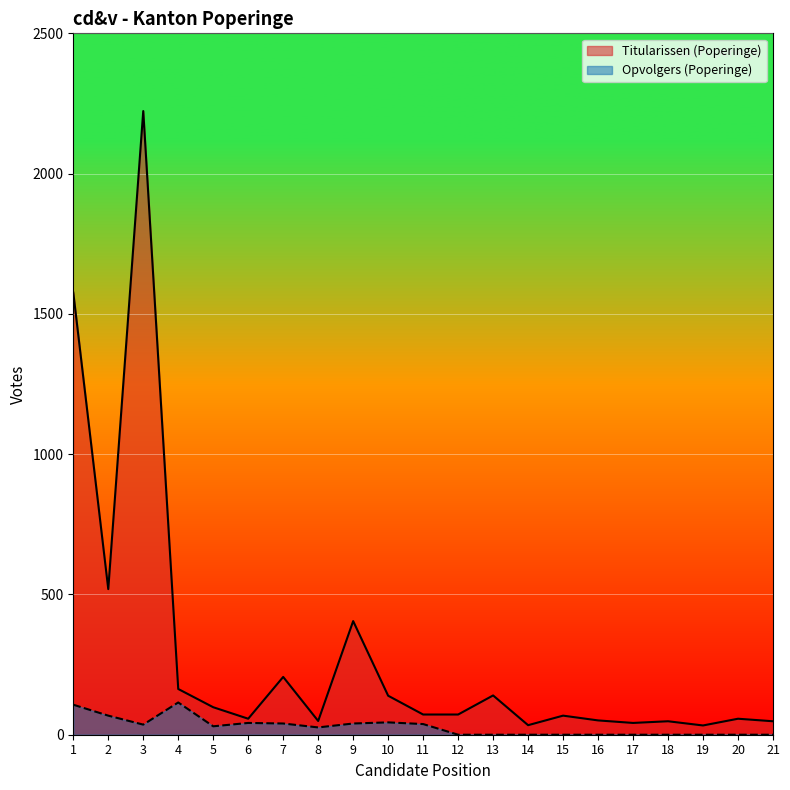

The Titularissen (Poperinge) series shows 72 at 11. True or false?

True